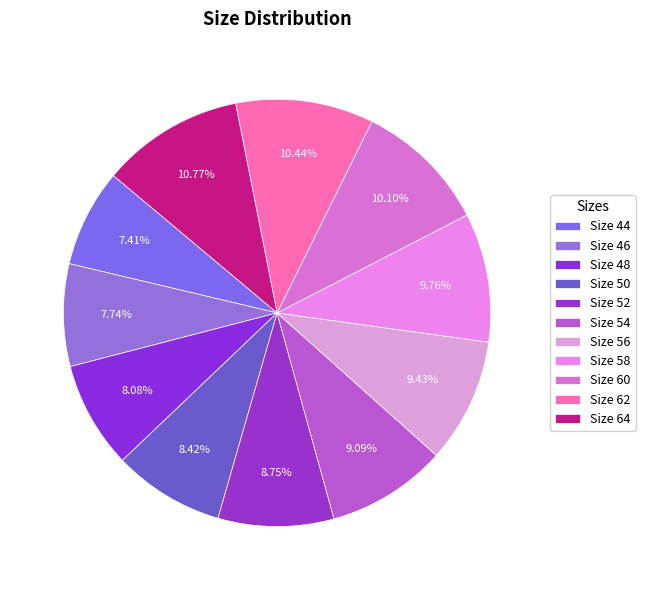

Count the number of slices in the pie.

11